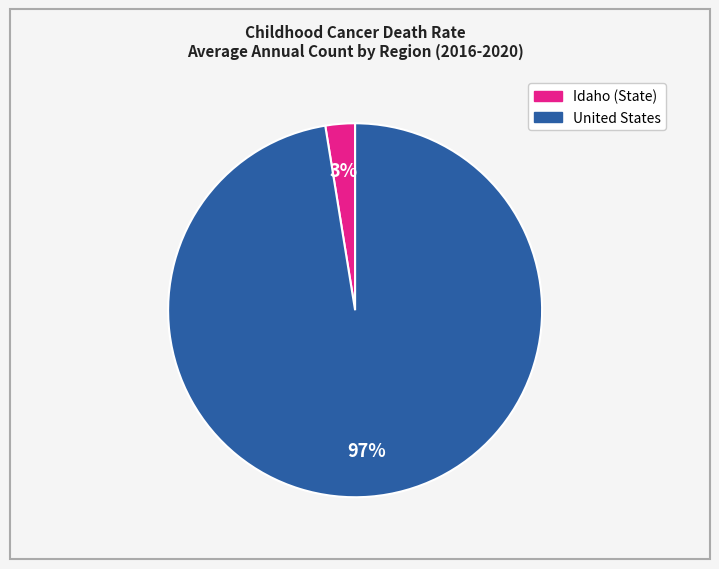

To the nearest percent, what is the combined percentage of United States and Idaho (State)?

100%